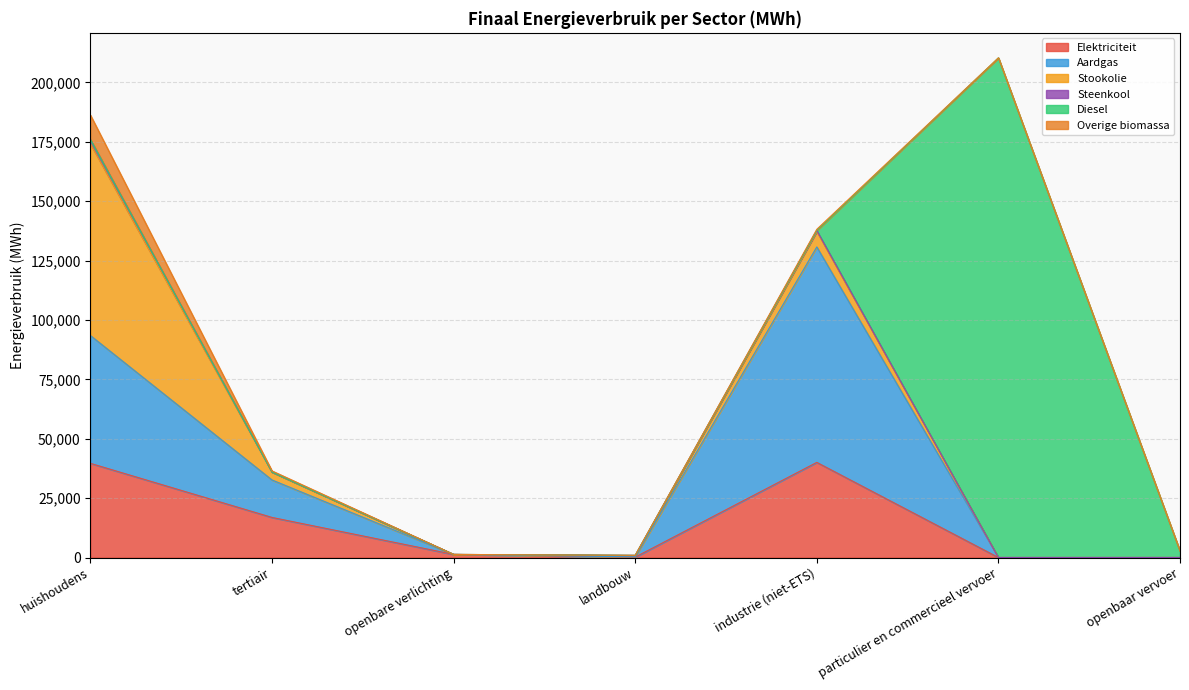

Reading left to right, what are all the values shown in this chart?

Elektriciteit: huishoudens=39636.5	tertiair=16870.9	openbare verlichting=1304.1	landbouw=164.0	industrie (niet-ETS)=40037.9	particulier en commercieel vervoer=2.7	openbaar vervoer=12.5
Aardgas: huishoudens=53795.9	tertiair=15761.1	openbare verlichting=0.0	landbouw=112.3	industrie (niet-ETS)=90677.6	particulier en commercieel vervoer=8.4	openbaar vervoer=0.0
Stookolie: huishoudens=80675.2	tertiair=3355.2	openbare verlichting=0.0	landbouw=614.3	industrie (niet-ETS)=6508.4	particulier en commercieel vervoer=0.0	openbaar vervoer=0.0
Steenkool: huishoudens=1816.6	tertiair=0.0	openbare verlichting=0.0	landbouw=16.6	industrie (niet-ETS)=422.7	particulier en commercieel vervoer=0.0	openbaar vervoer=0.0
Diesel: huishoudens=0.0	tertiair=0.0	openbare verlichting=0.0	landbouw=0.0	industrie (niet-ETS)=0.0	particulier en commercieel vervoer=210293.6	openbaar vervoer=2716.4
Overige biomassa: huishoudens=10301.6	tertiair=469.7	openbare verlichting=0.0	landbouw=0.0	industrie (niet-ETS)=492.5	particulier en commercieel vervoer=0.0	openbaar vervoer=0.0